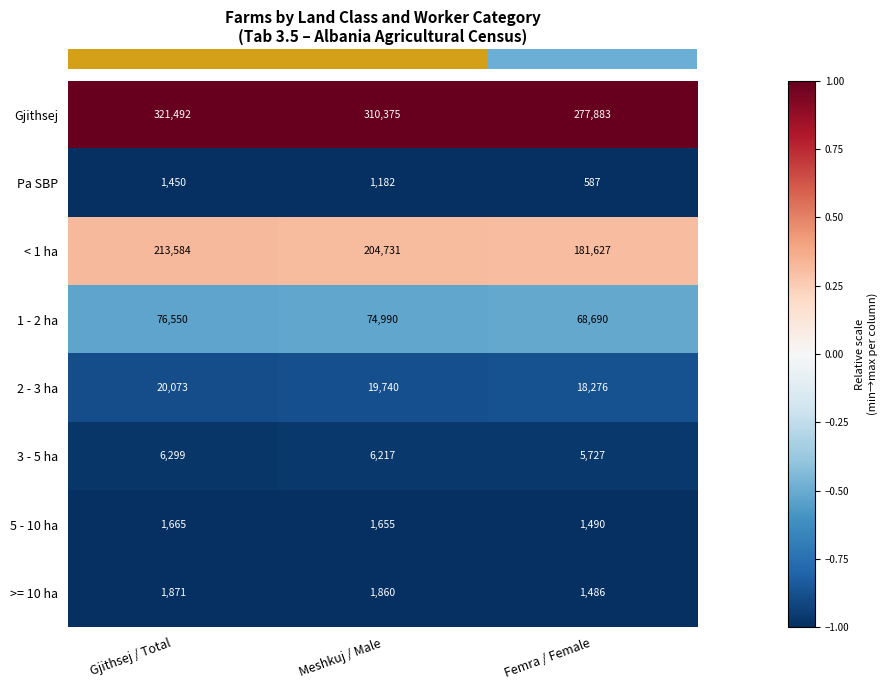

The value of < 1 ha at Femra / Female is 325971. True or false?

False